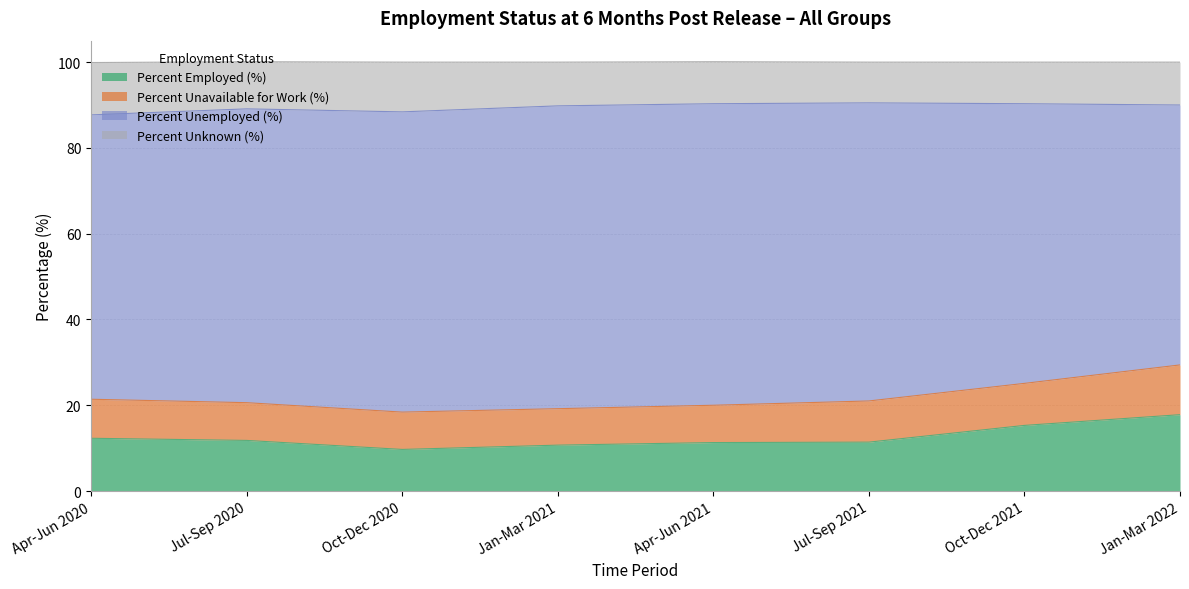

How many data points in Percent Employed (%) are less than 11?

2